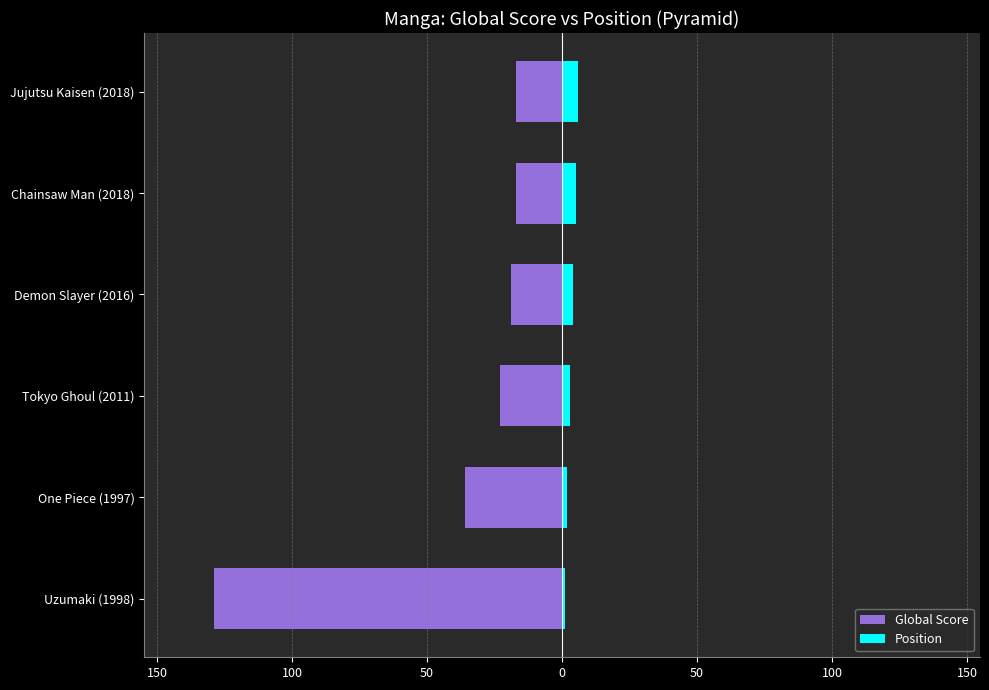

How many series are shown in this chart?

2